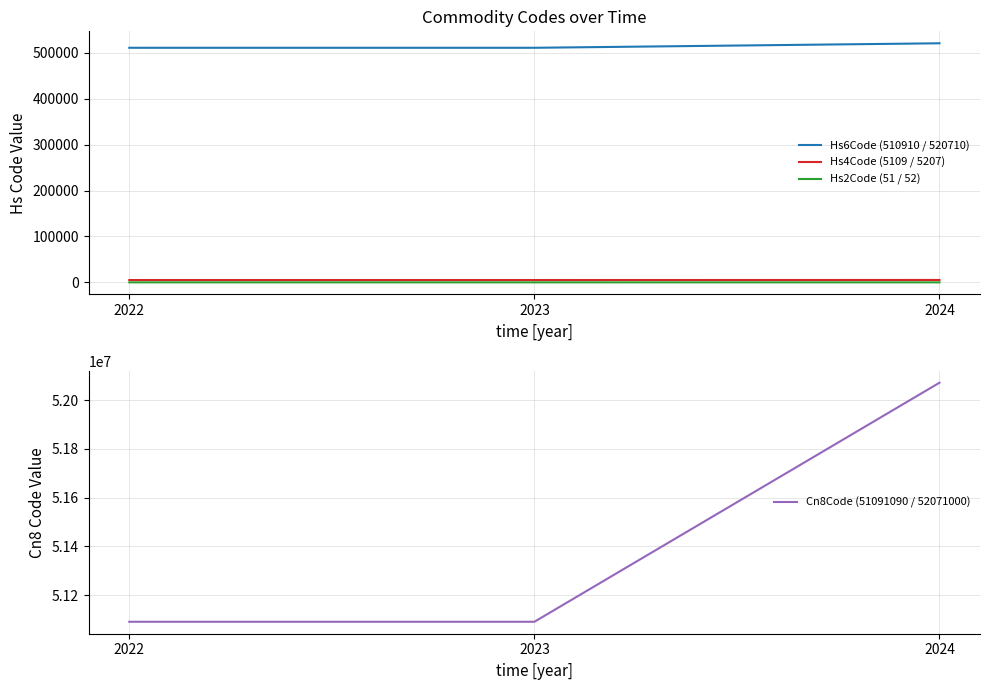

How many data points in Hs4Code (5109 / 5207) are above 5109?

1